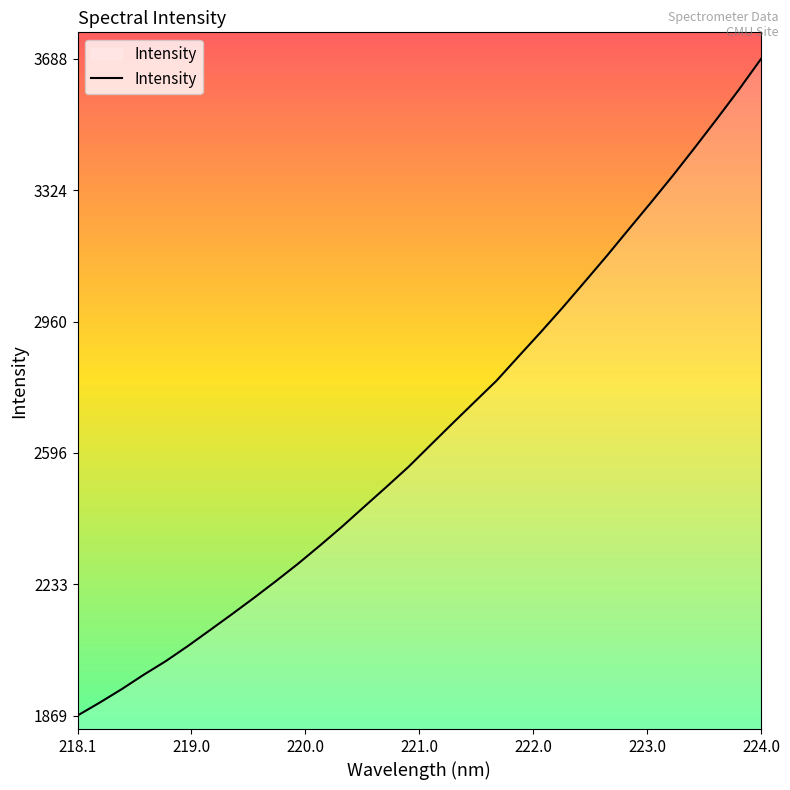

What is the smallest value displayed?

1869.0